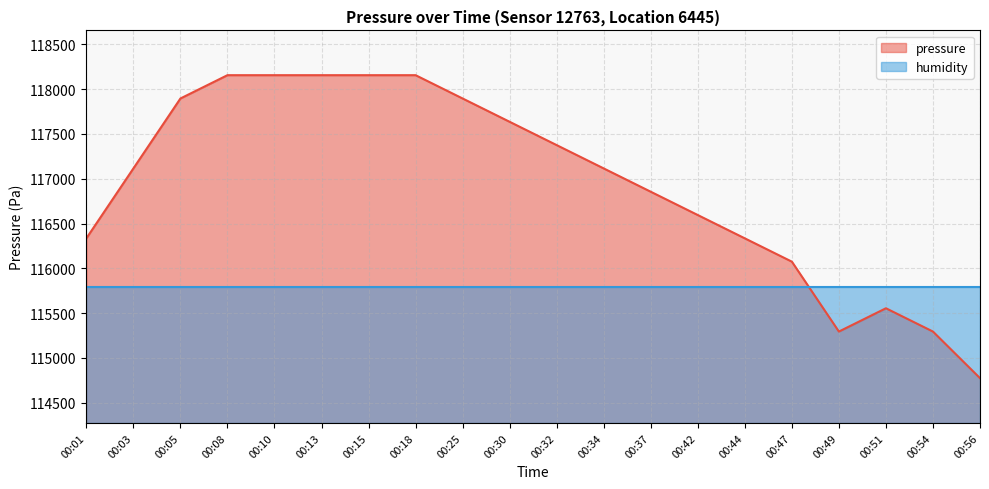

What is the value of the 15th point from the left?

116334.4